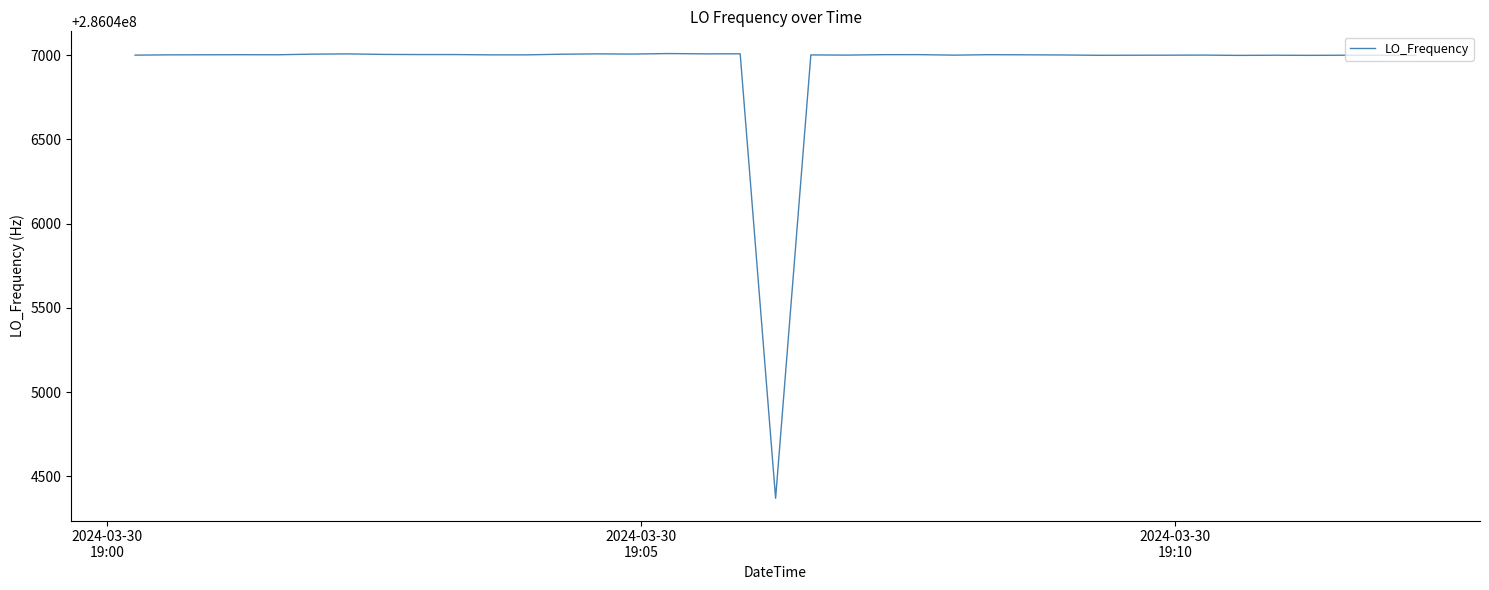

What is the difference between the maximum and minimum values?

2639.1